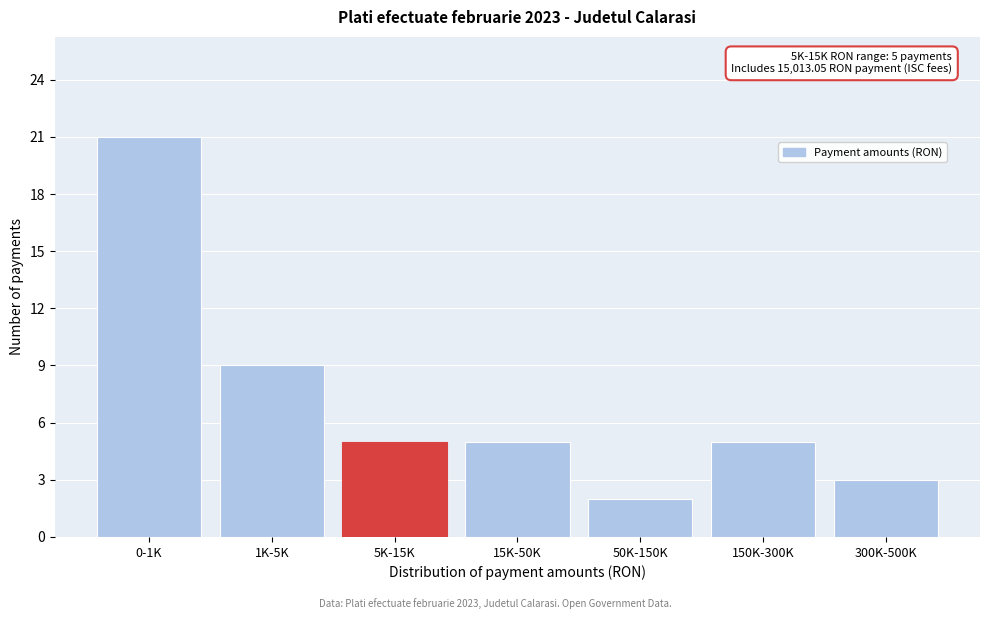

Reading right to left, extract all data points from this chart.

300K-500K=3	150K-300K=5	50K-150K=2	15K-50K=5	5K-15K=5	1K-5K=9	0-1K=21